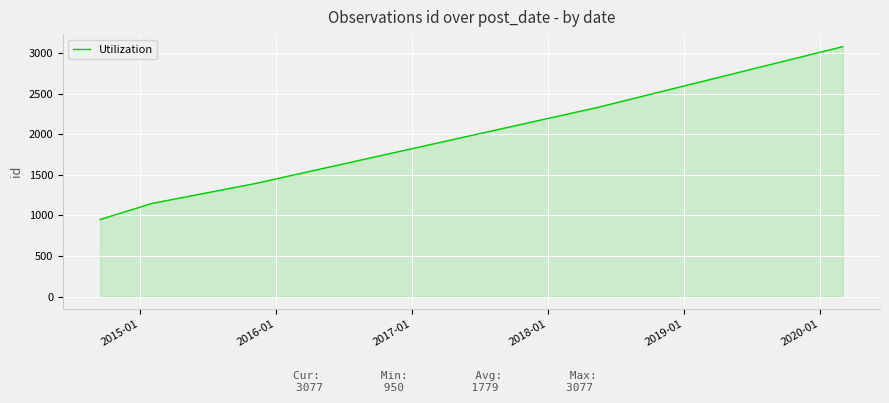

What is the average value?

1779